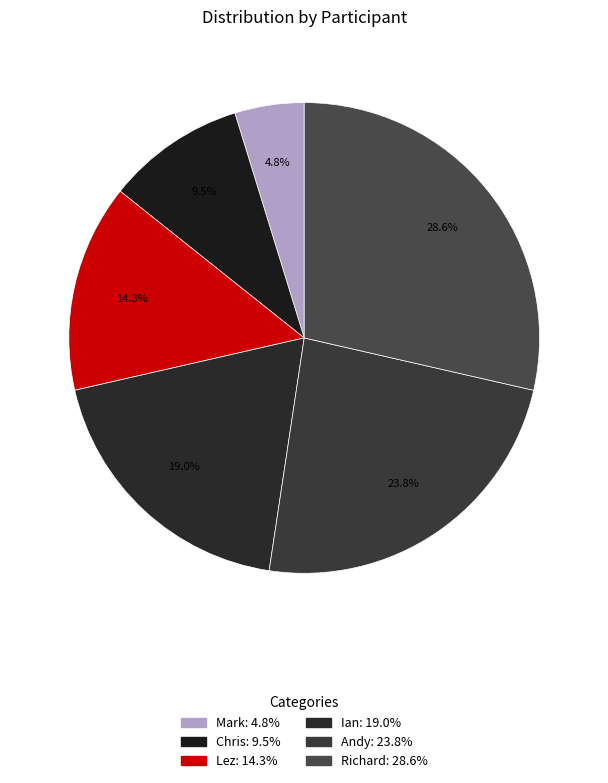

Is it true that Richard is 18% of the pie?

False